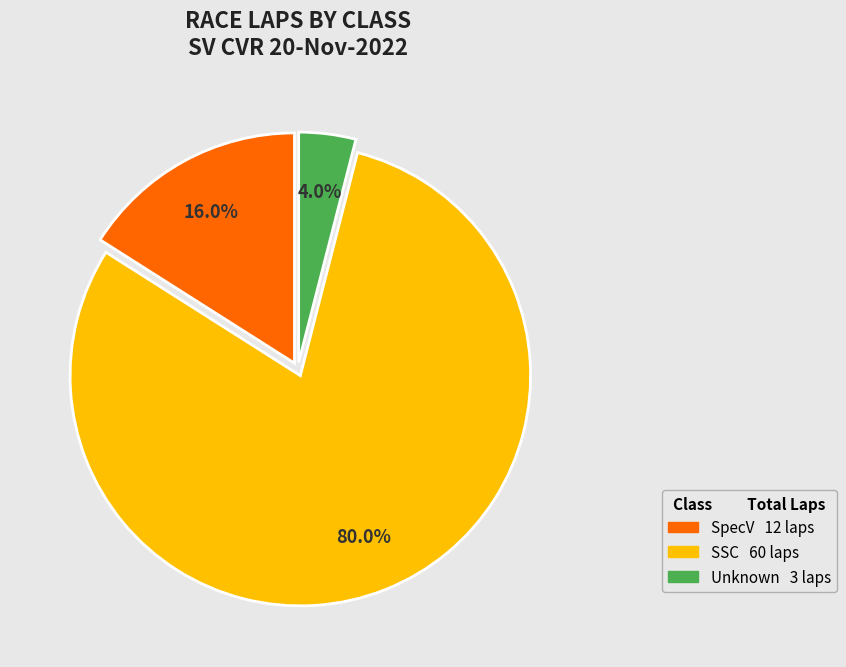

Does any single category account for the majority?

Yes